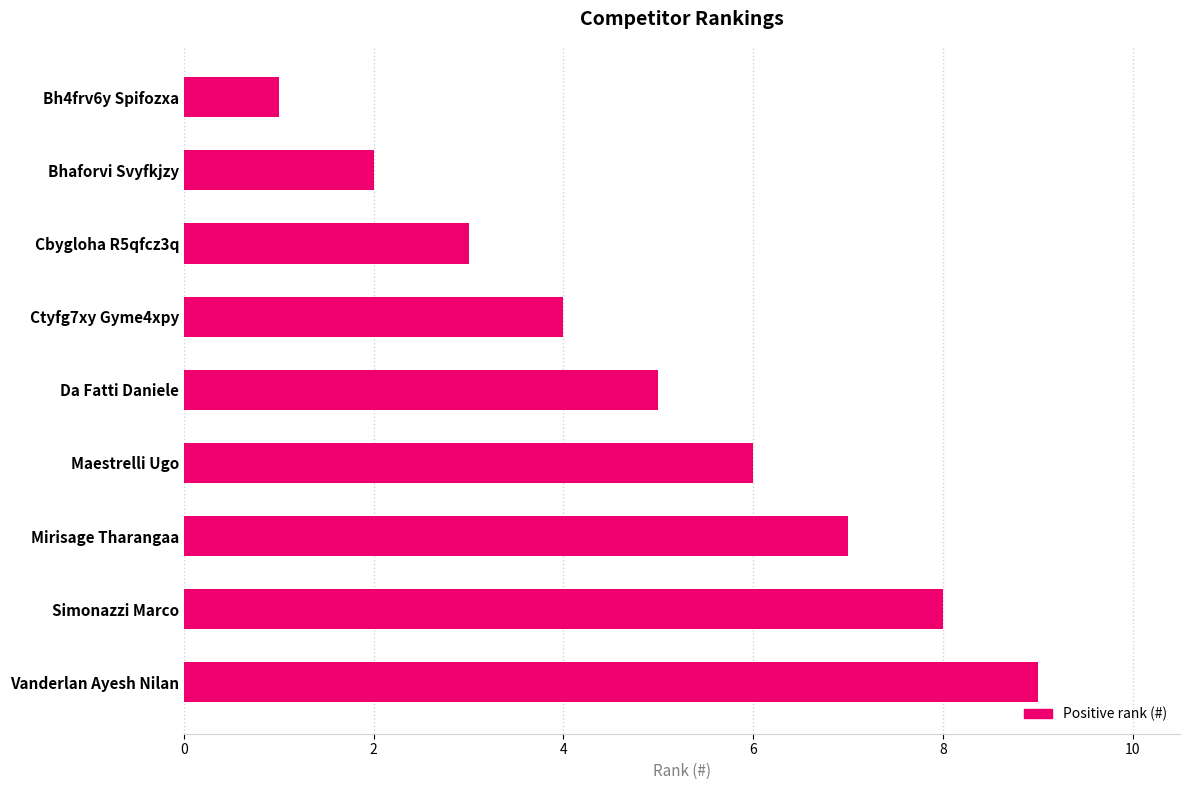

What is the sum of all values?

45